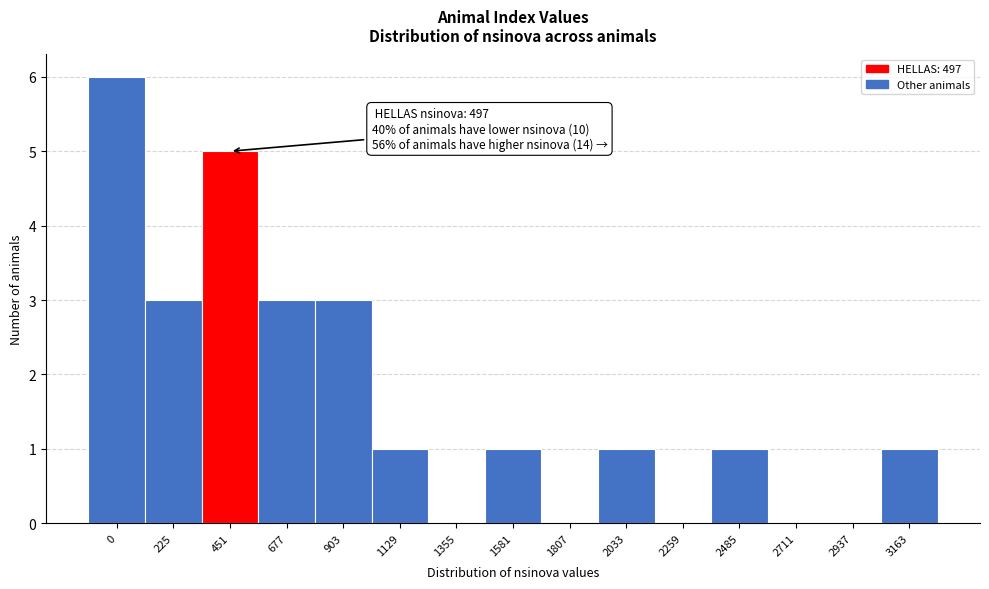

Reading left to right, what are all the values shown in this chart?

0=6	225=3	451=5	677=3	903=3	1129=1	1355=0	1581=1	1807=0	2033=1	2259=0	2485=1	2711=0	2937=0	3163=1